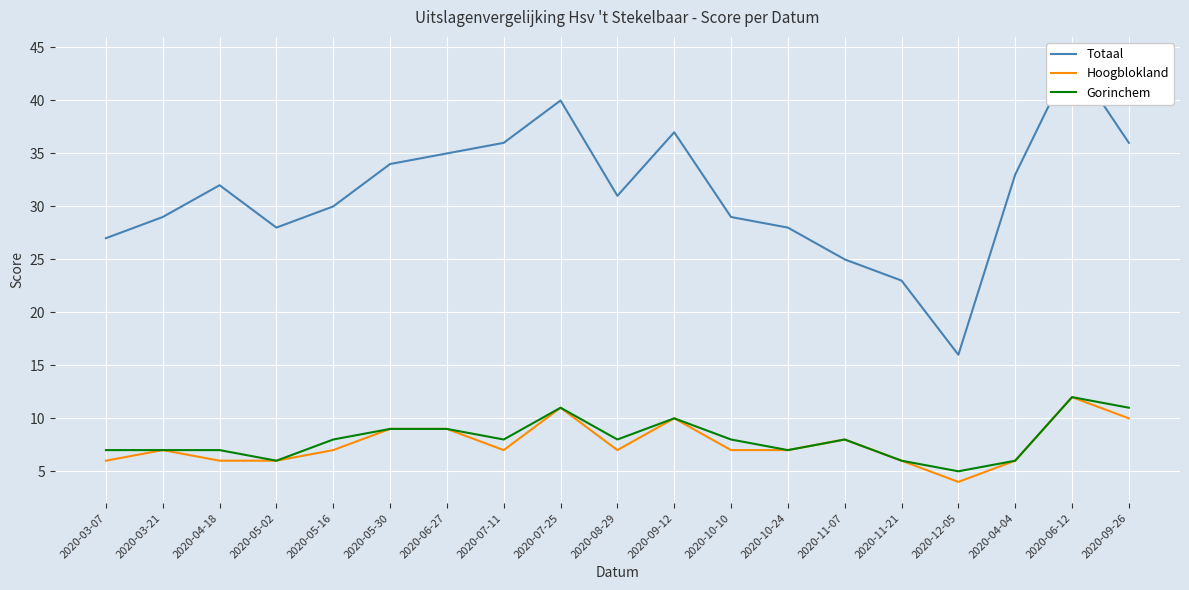

Which label corresponds to the smallest value in the chart?

2020-12-05